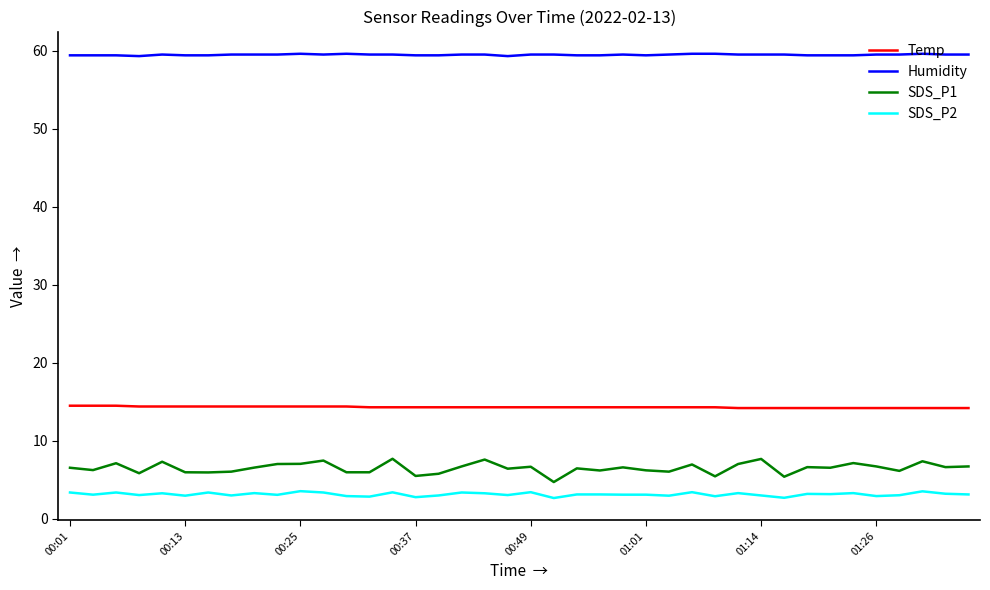

List the series in order of their peak value, lowest first.

SDS_P2, SDS_P1, Temp, Humidity